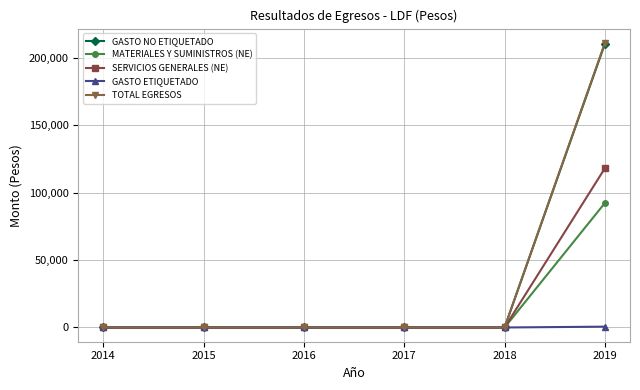

What is the highest value of the MATERIALES Y SUMINISTROS (NE) series?

92350.4